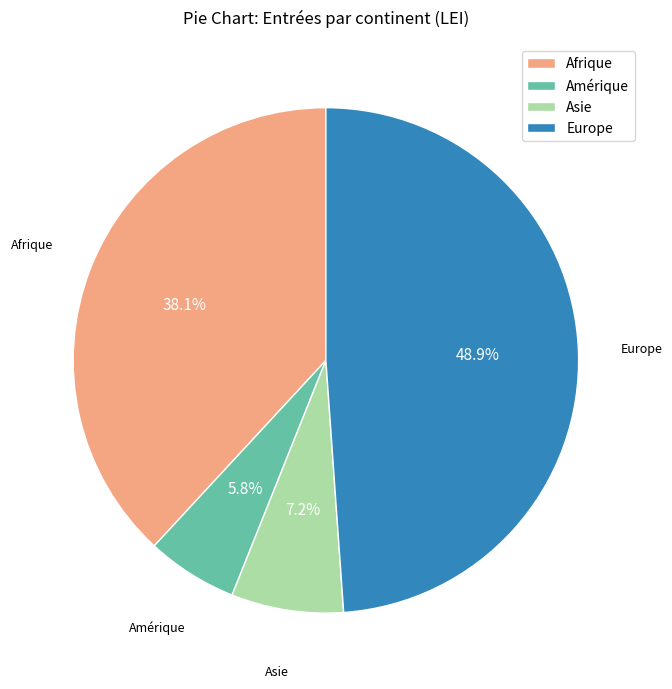

Is there a majority slice in this chart?

No